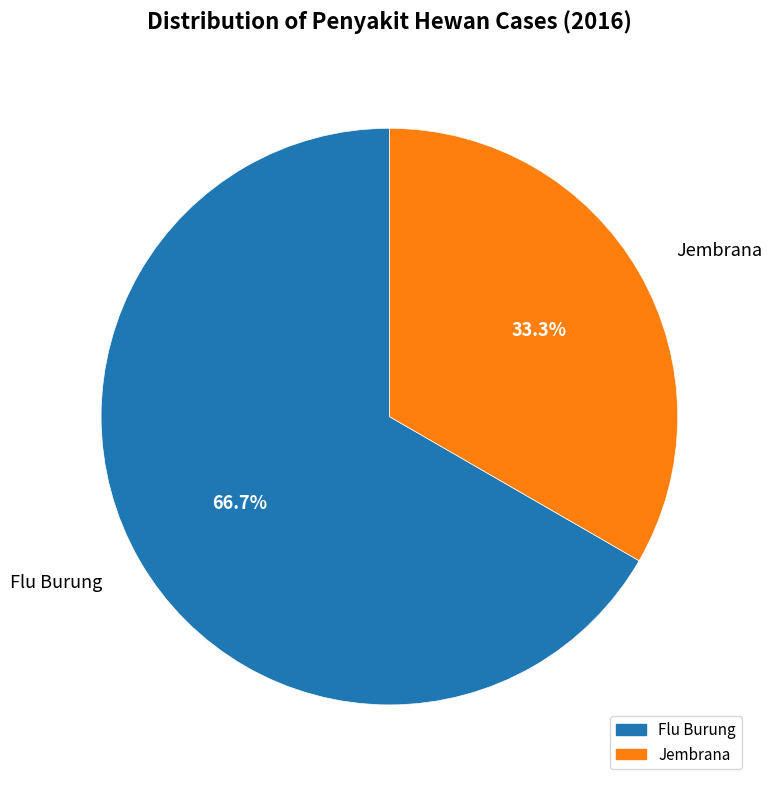

Which slice represents more than half of the pie?

Flu Burung